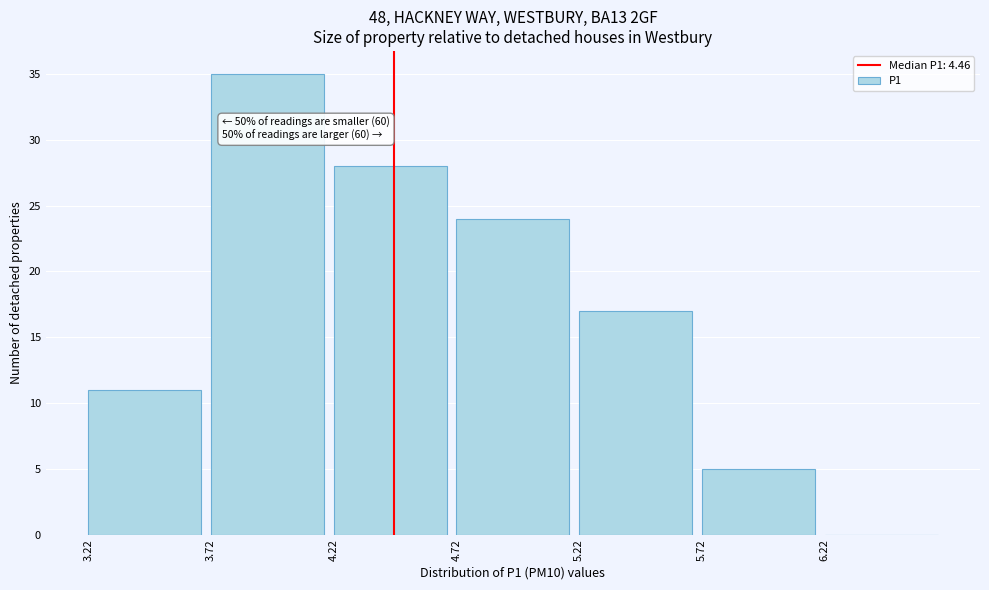

Which range on the x-axis has the tallest bar?

3.72 to 4.22